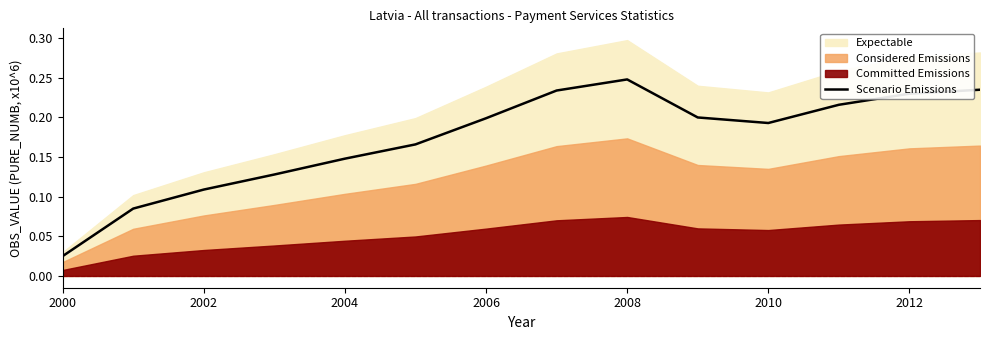

Where is Scenario Emissions nearest to the value 0?

2000